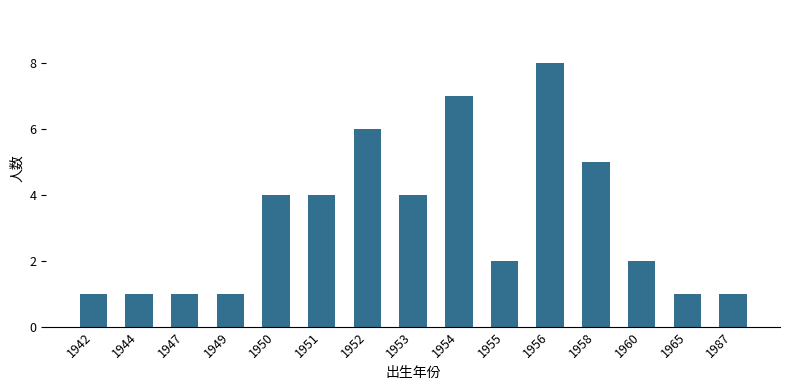

What is the greatest value displayed?

8